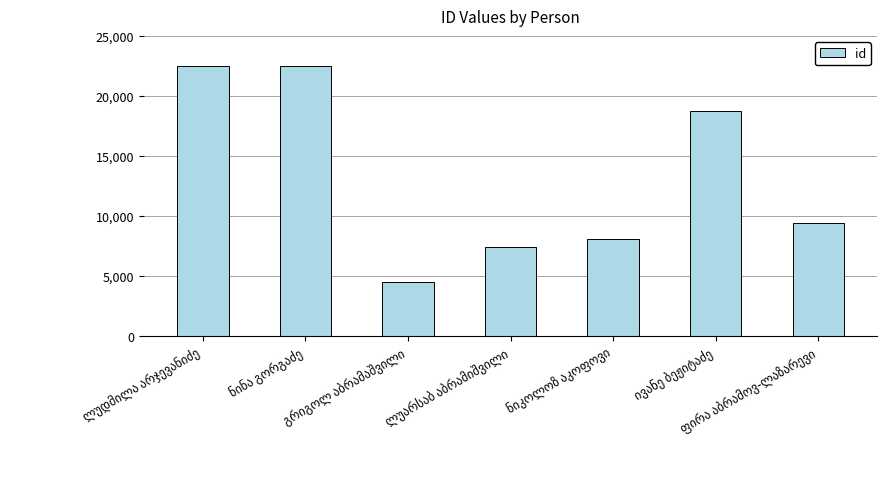

What is the value of the 2nd bar from the left?

22511